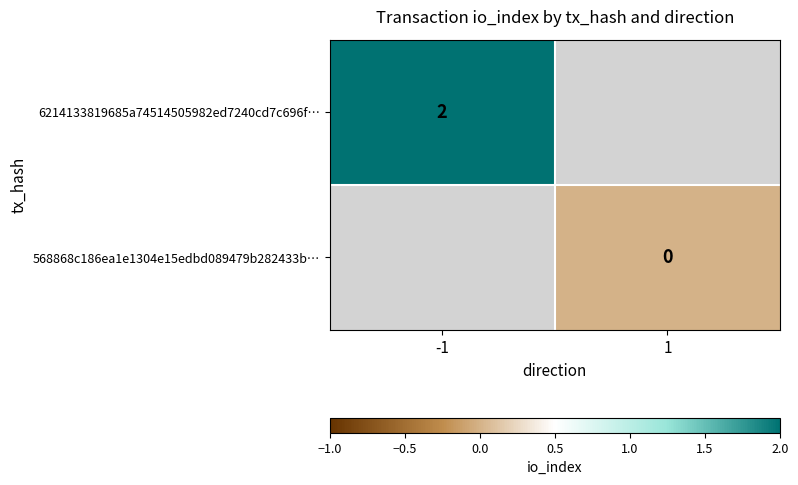

Is it true that 6214133819685a74514505982ed7240cd7c696f… equals 1 at -1?

False